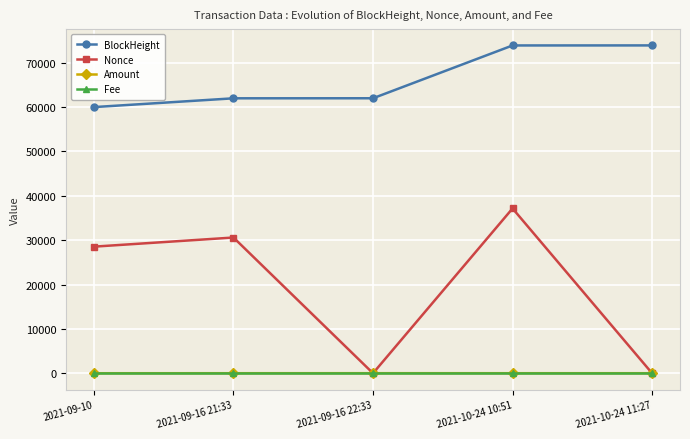

True or false: Fee and Amount cross at least once.

False